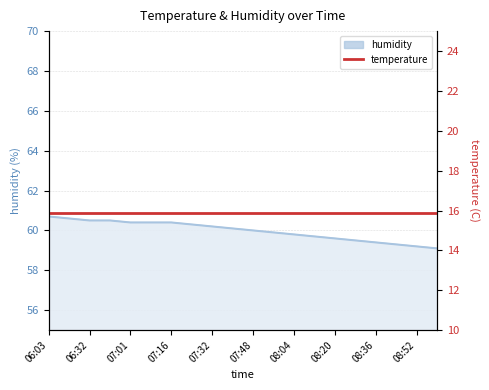

True or false: humidity has a value of 60.4 at 07:16.

True